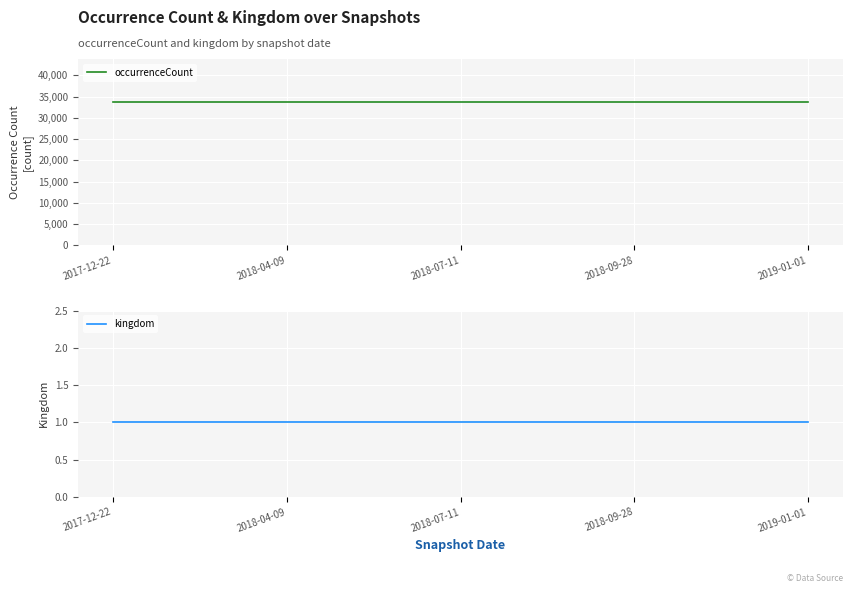

What is the label of the 4th point from the right?

2018-04-09